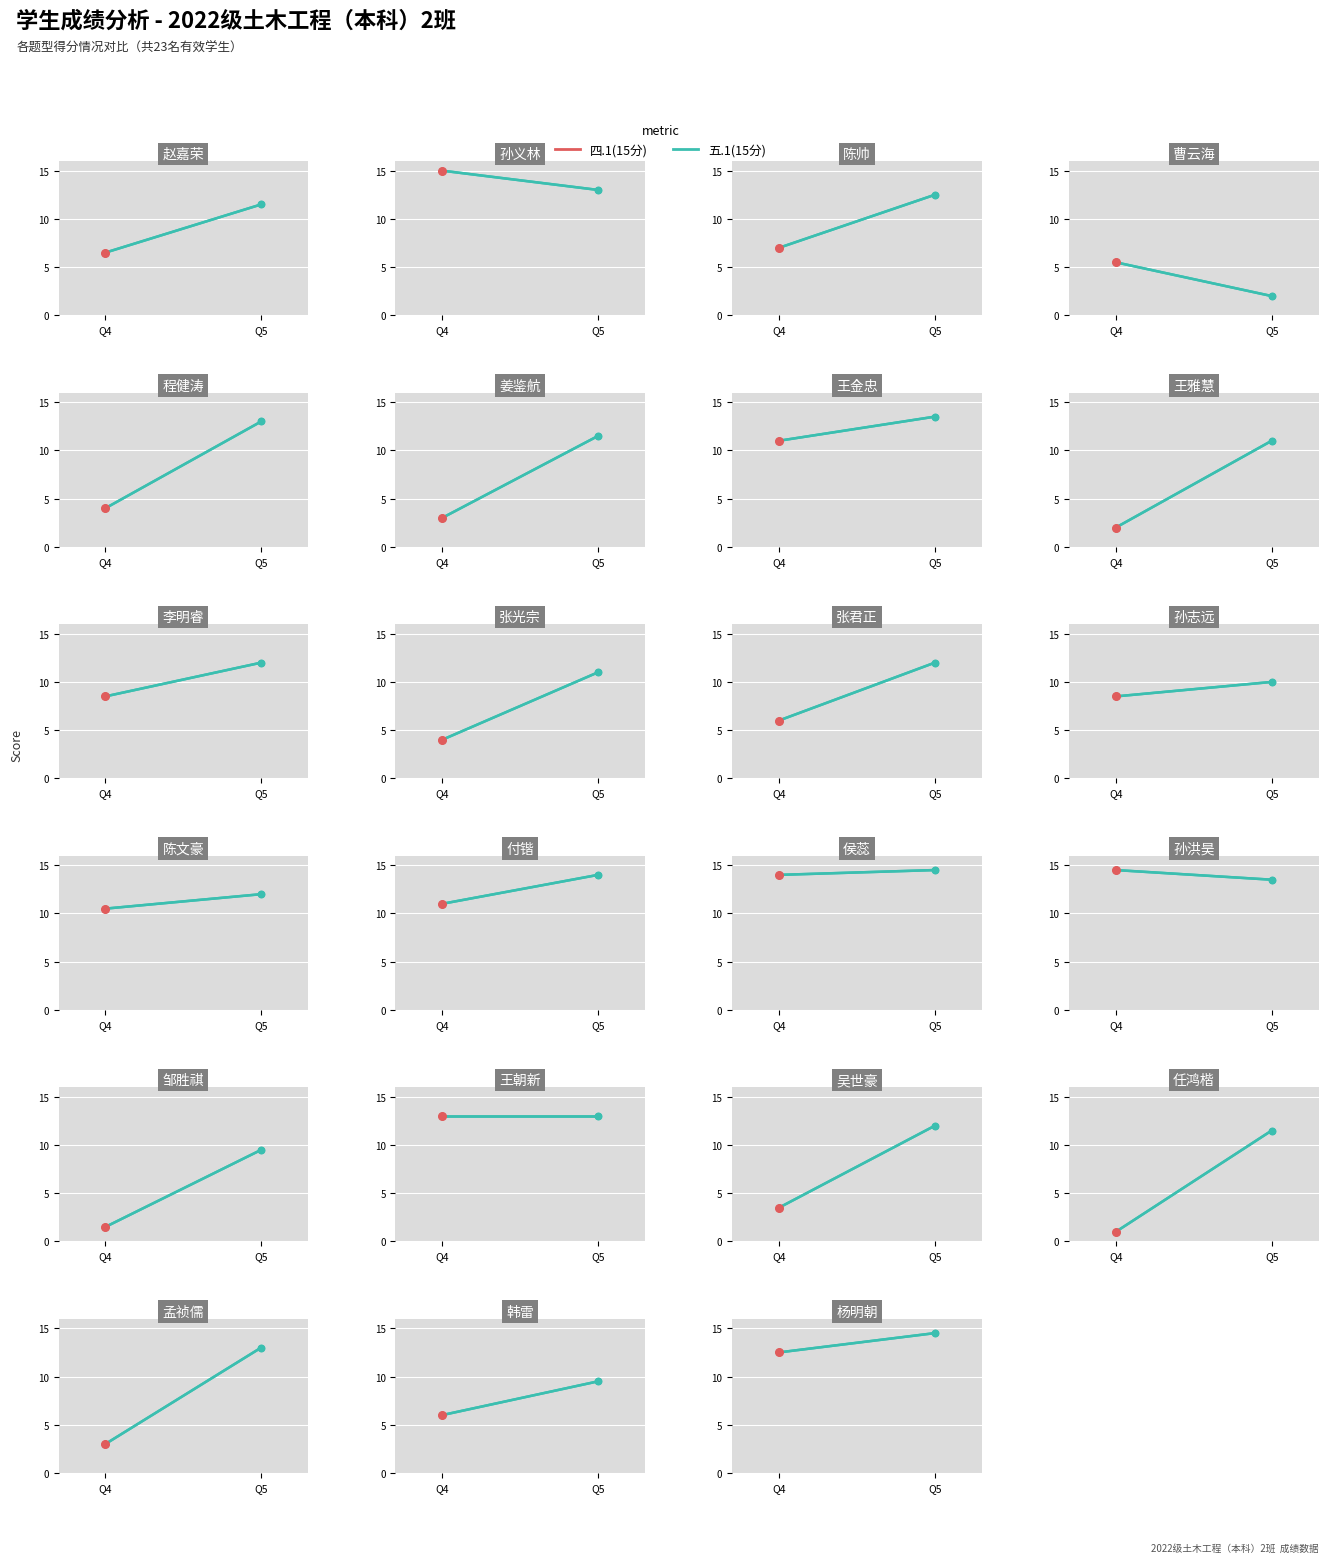

Which has a higher value, Q5 or Q4?

Q5